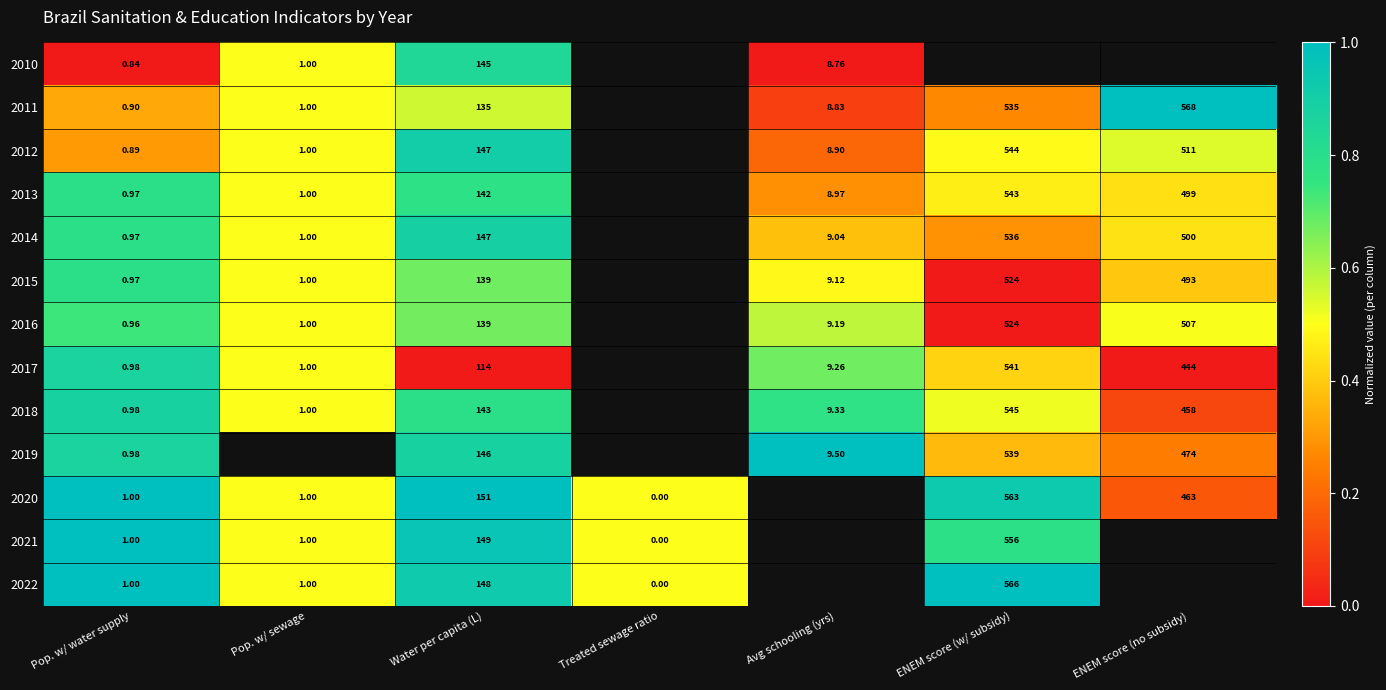

How many series are shown in this chart?

13